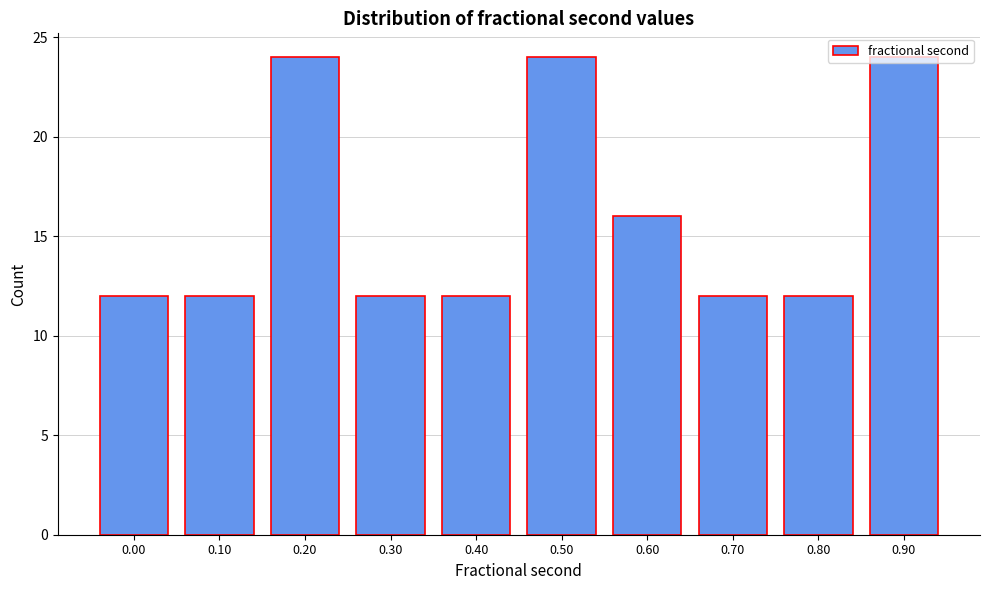

What is the ratio of the value at 0.50 to the value at 0.70?

2.0